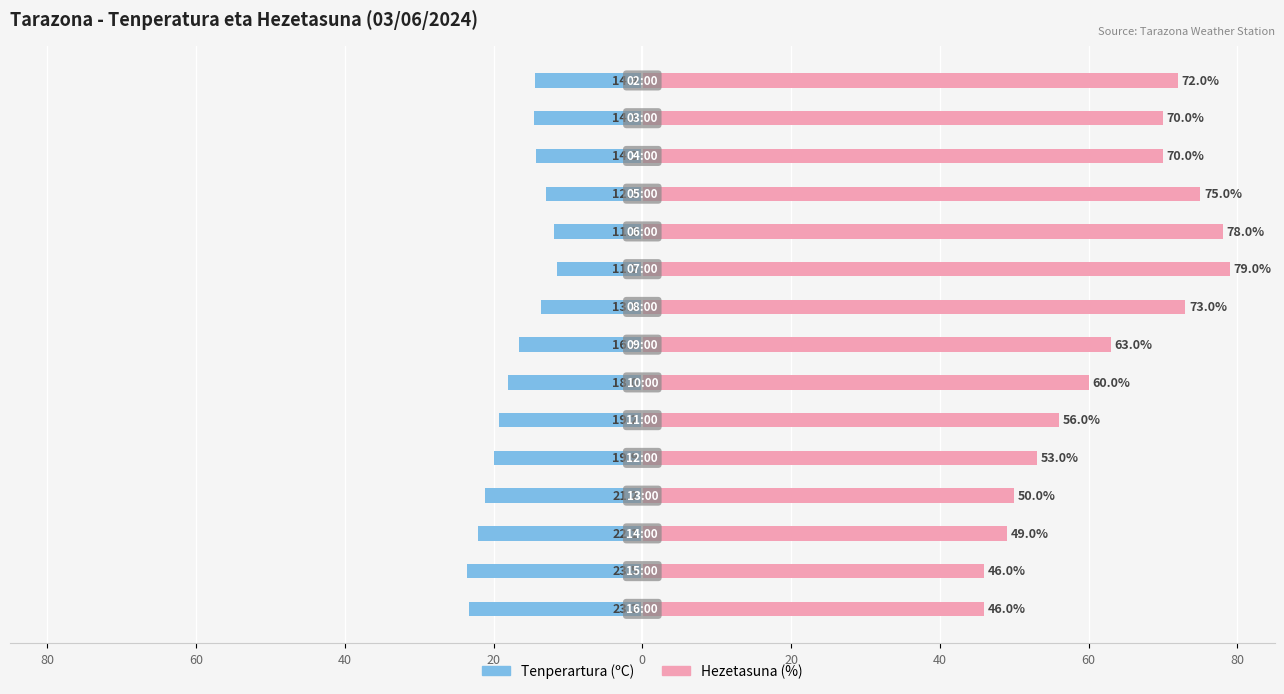

The Tenperartura (ºC) series shows -5.2 at 9. True or false?

False